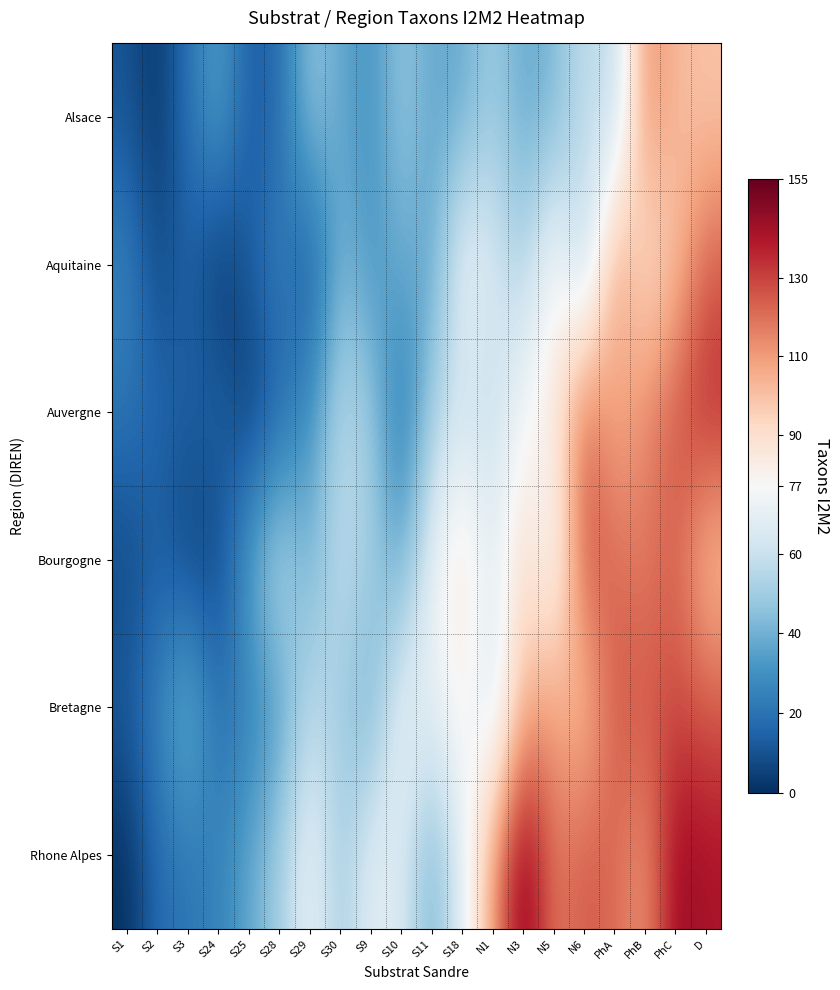

What is the spread (max minus min) of values at S29?

64.6